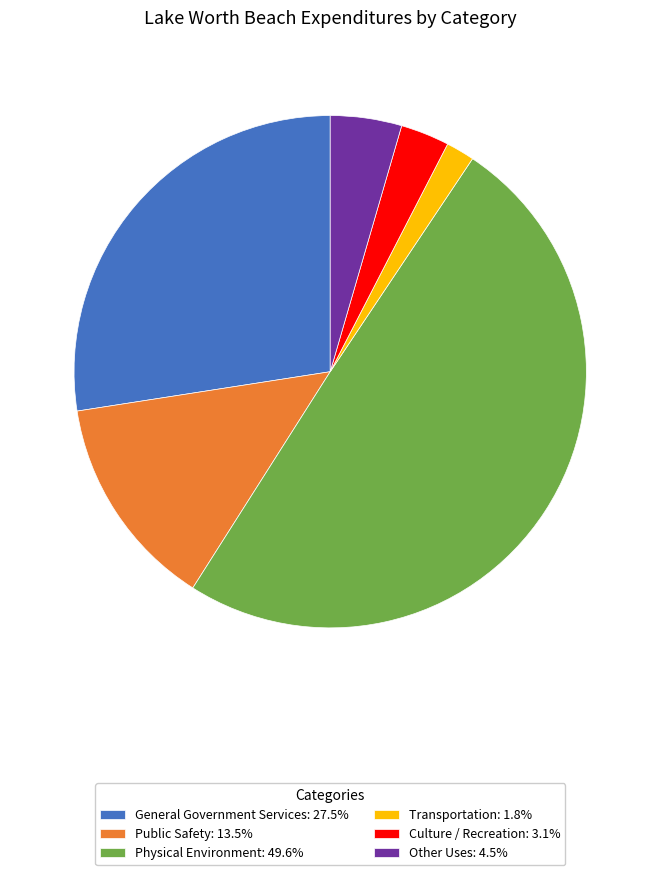

Count the number of slices in the pie.

6